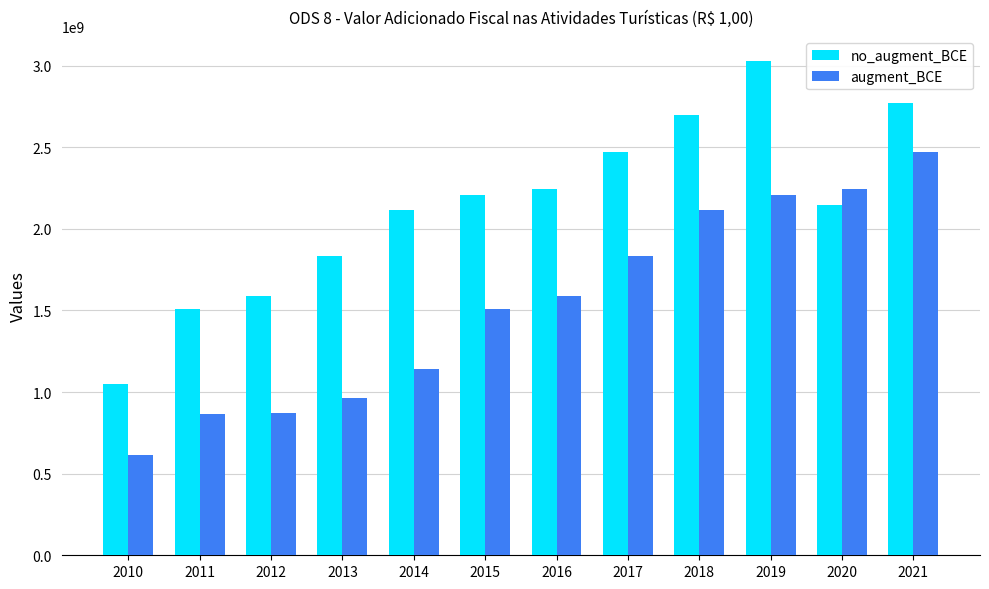

Which series has the largest total across all categories?

no_augment_BCE